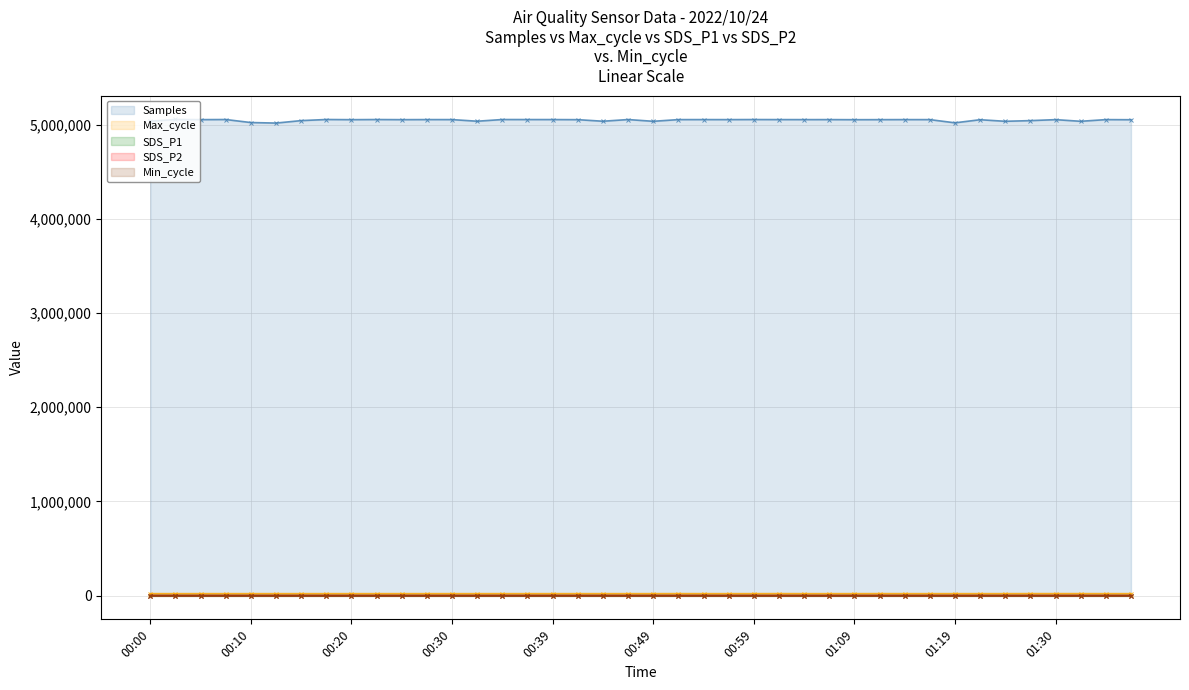

Which series has the largest range (max minus min)?

Samples